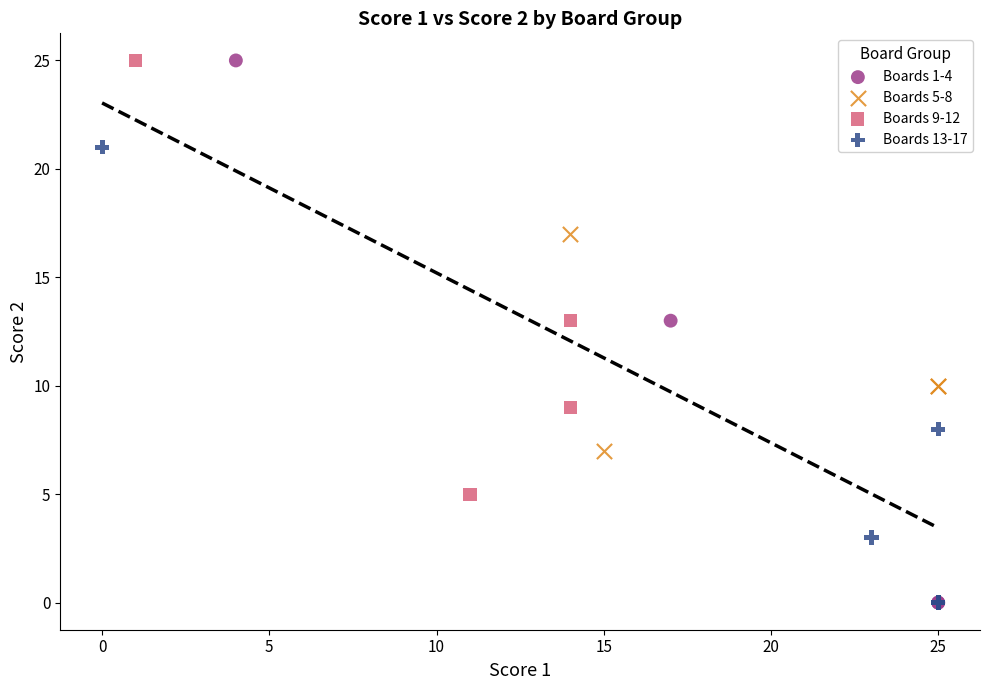

Which series has the largest Y range (max minus min)?

Boards 1-4